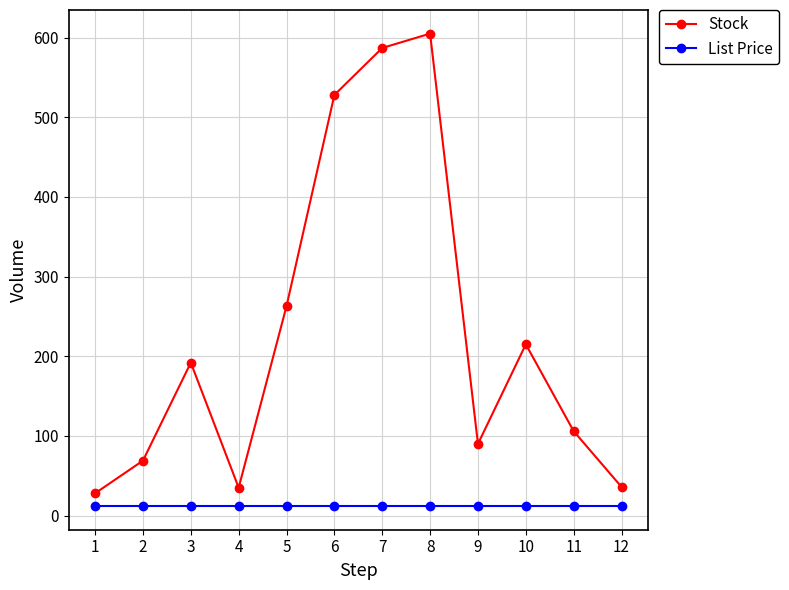

How many lines are shown in the chart?

2